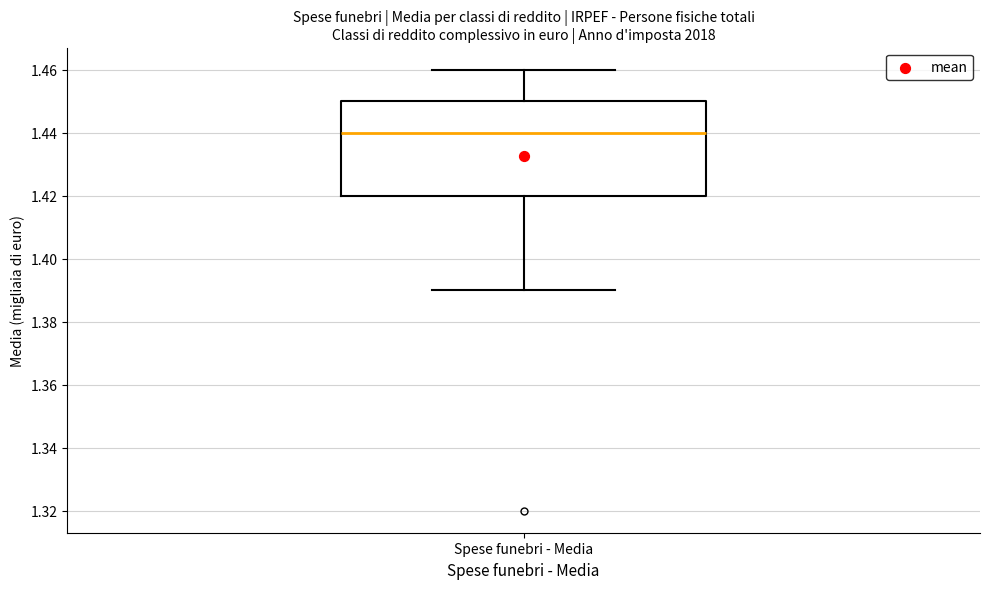

Read this box plot against the y-axis: the position of the median line, the range covered by the box, and the ends of both whiskers. The values are not printed on the chart, so give them approximately, as read against the axis.

median 1.44, box 1.42 to 1.45, whiskers 1.39 to 1.46